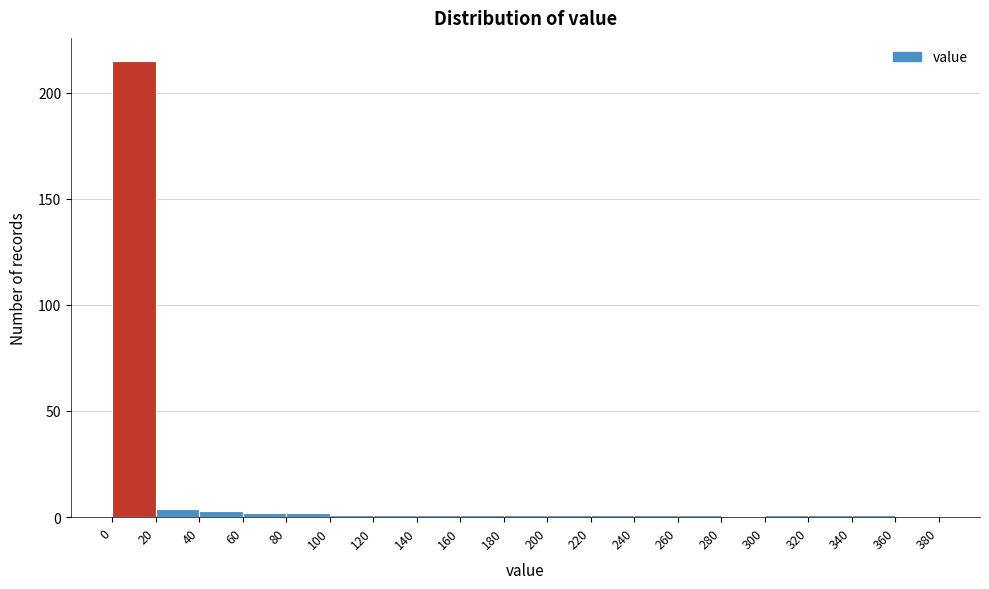

Which range on the x-axis has the tallest bar?

0 to 20